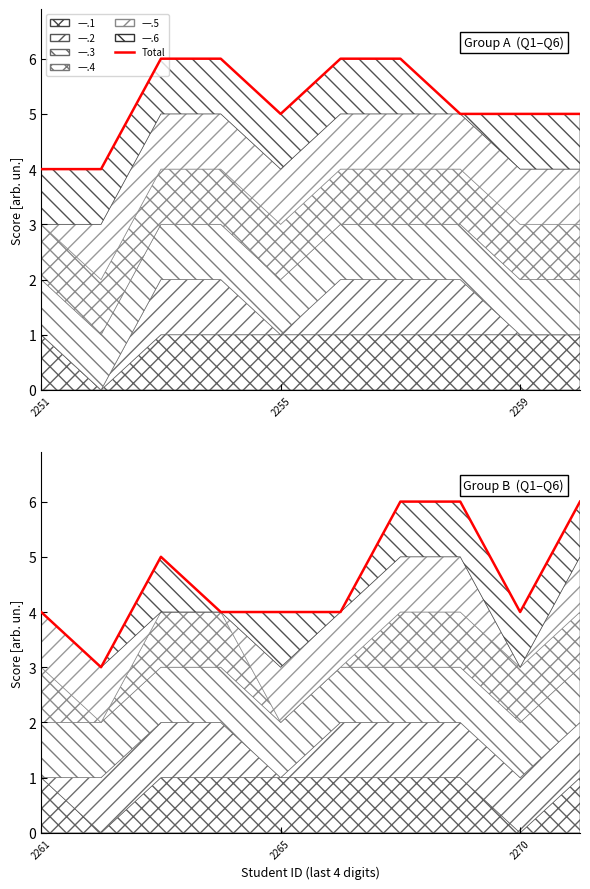

The chart shows a value of 7 at 2259. True or false?

False